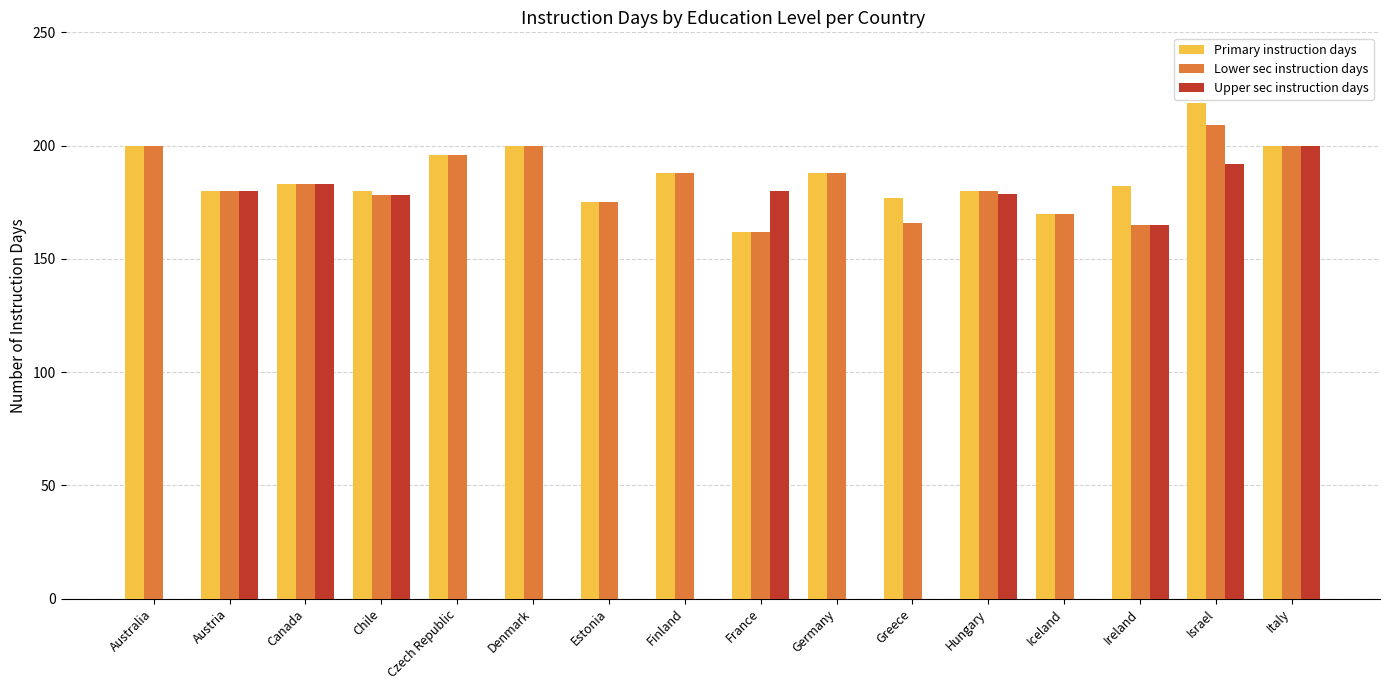

How many groups of bars are there?

16